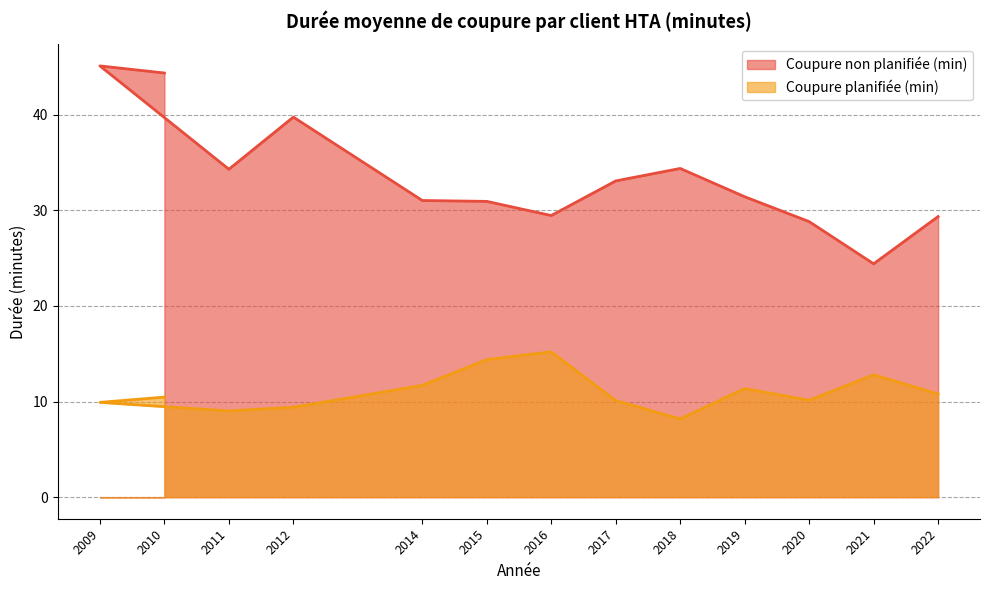

Reading left to right, transcribe all the data shown in this chart.

Coupure non planifiée (min): 44.3	45.1	34.3	39.7	31.0	30.9	29.4	33.1	34.4	31.4	28.8	24.4	29.3
Coupure planifiée (min): 10.5	9.9	9.0	9.4	11.7	14.4	15.2	10.1	8.2	11.4	10.1	12.8	10.8